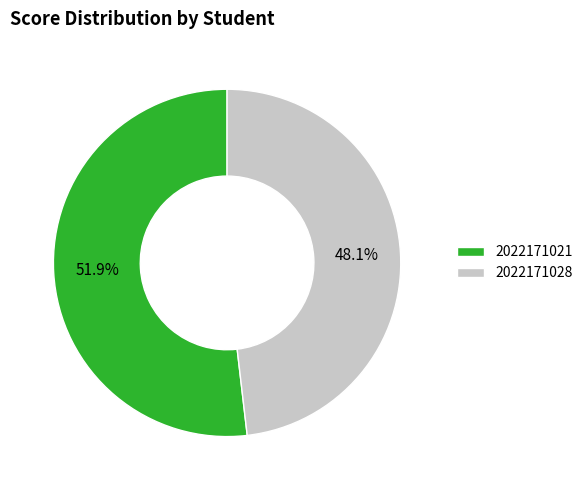

Is there a majority slice in this chart?

Yes